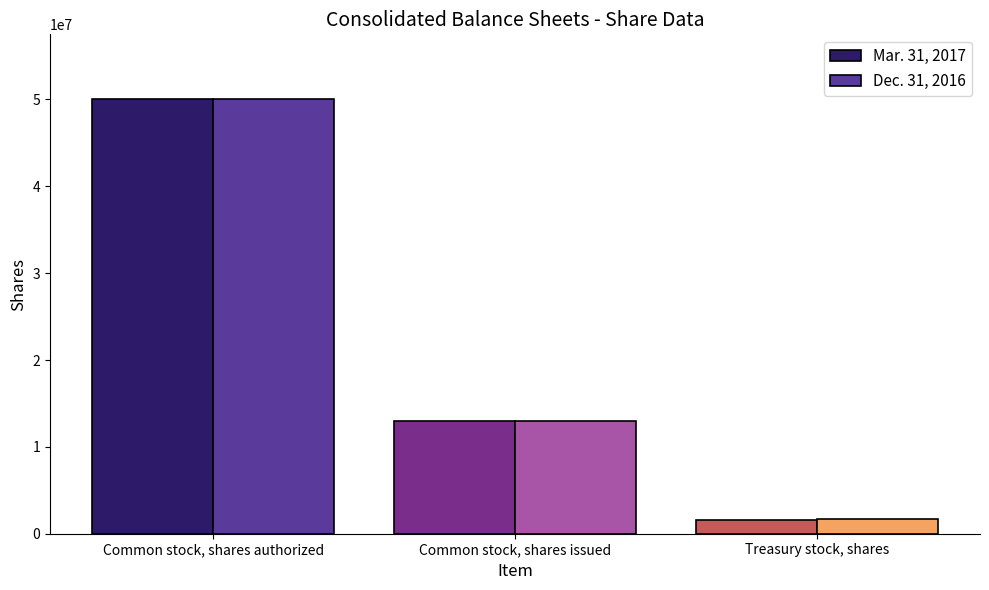

At how many categories does at least one series exceed 8440966?

2